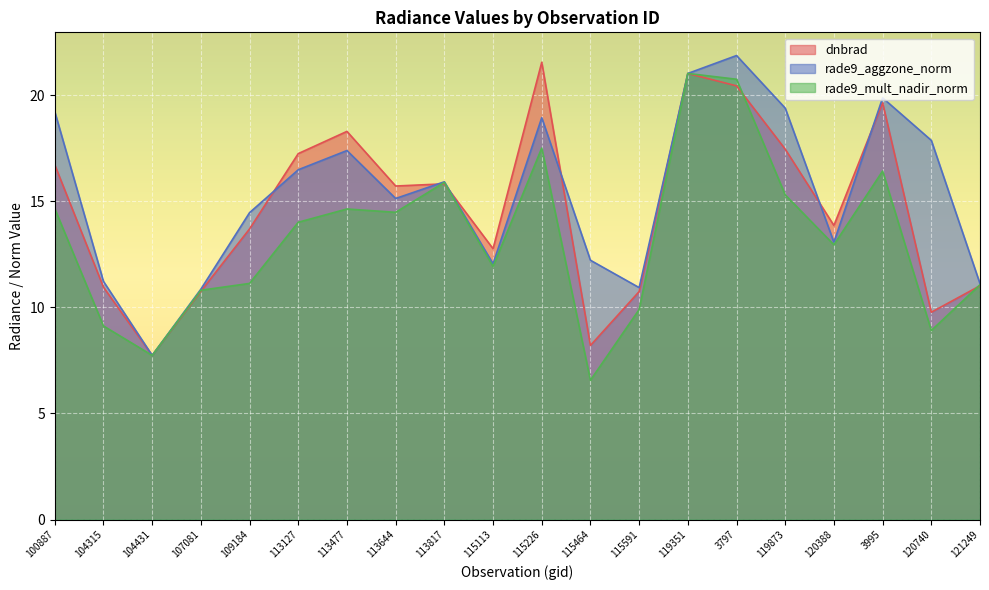

How many data points in rade9_aggzone_norm are less than 15?

9